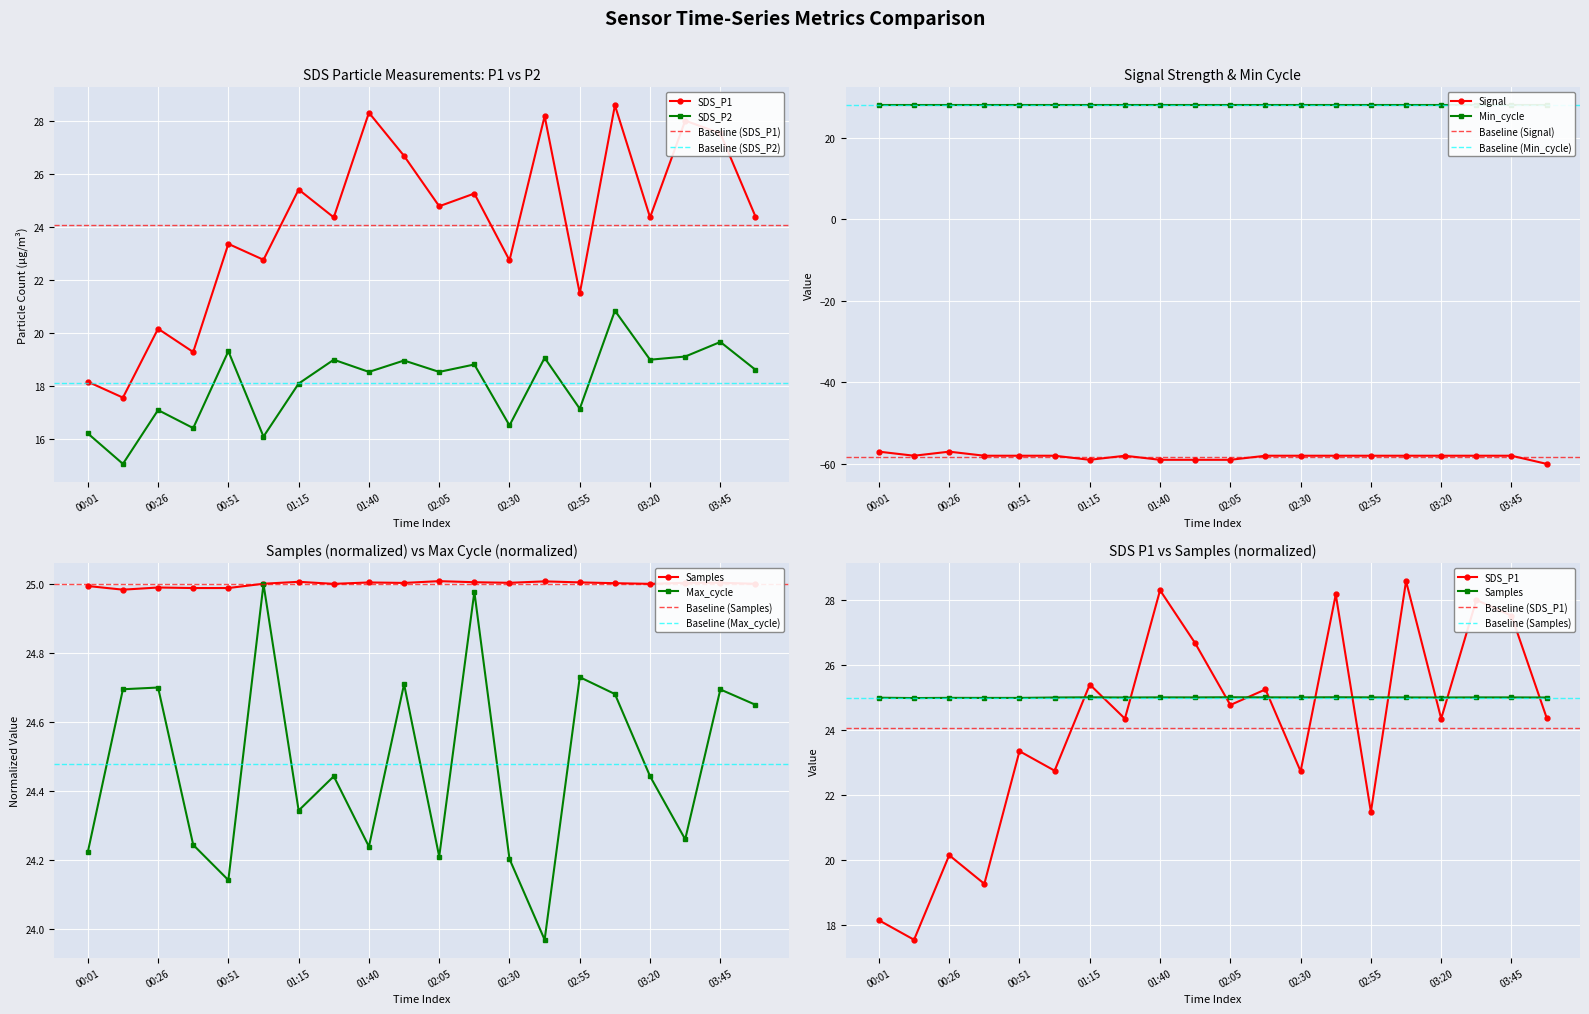

How many values in the Signal series are below -58?

5